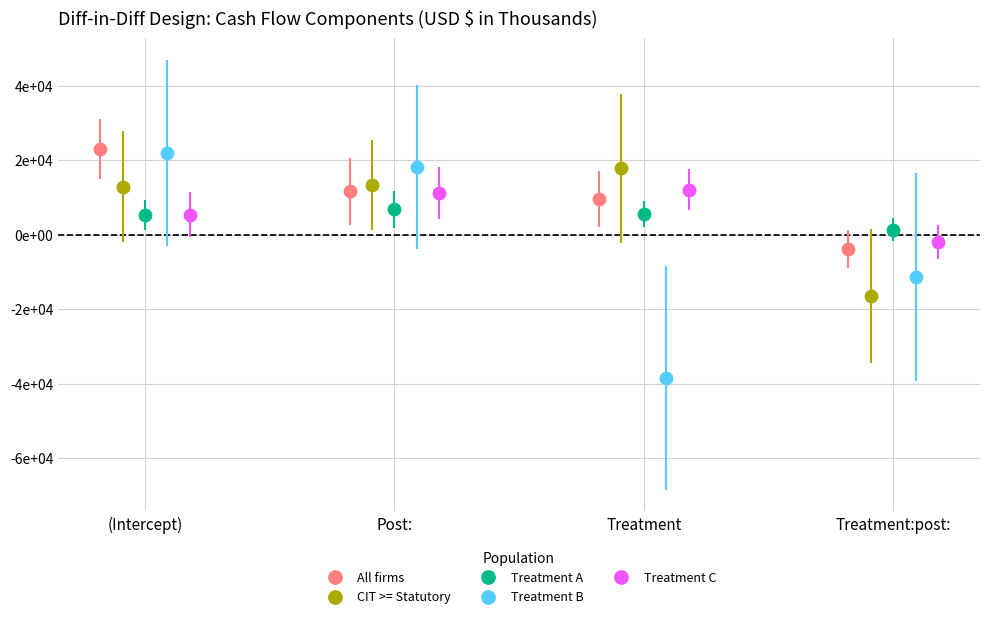

What are all the series names shown in the legend?

All firms, CIT >= Statutory, Treatment A, Treatment B, Treatment C